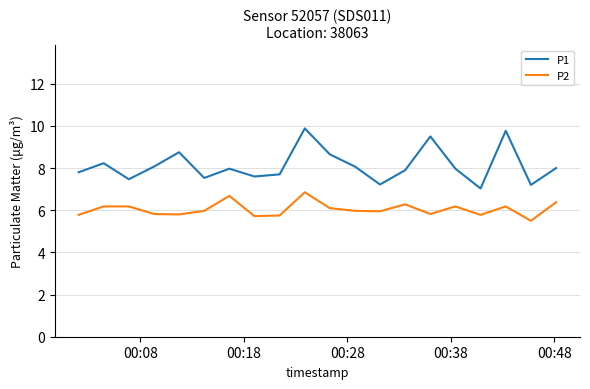

What are all the series names shown in the legend?

P1, P2